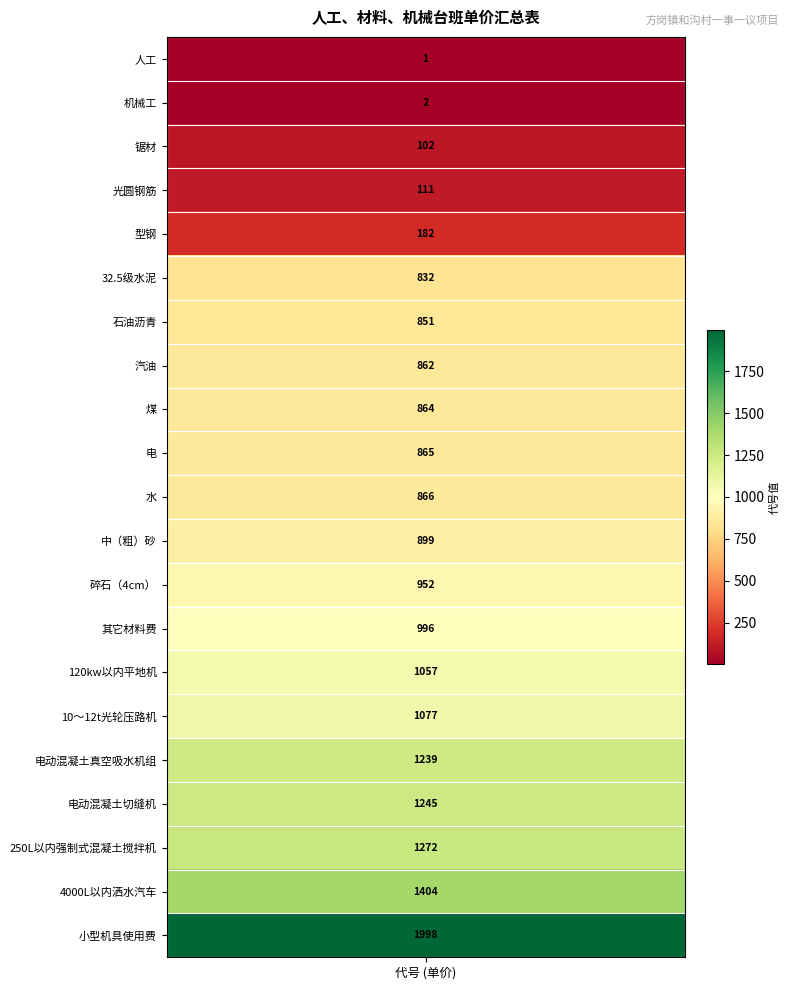

Rank the categories by value from highest to lowest.

小型机具使用费, 4000L以内洒水汽车, 250L以内强制式混凝土搅拌机, 电动混凝土切缝机, 电动混凝土真空吸水机组, 10～12t光轮压路机, 120kw以内平地机, 其它材料费, 碎石（4cm）, 中（粗）砂, 水, 电, 煤, 汽油, 石油沥青, 32.5级水泥, 型钢, 光圆钢筋, 锯材, 机械工, 人工